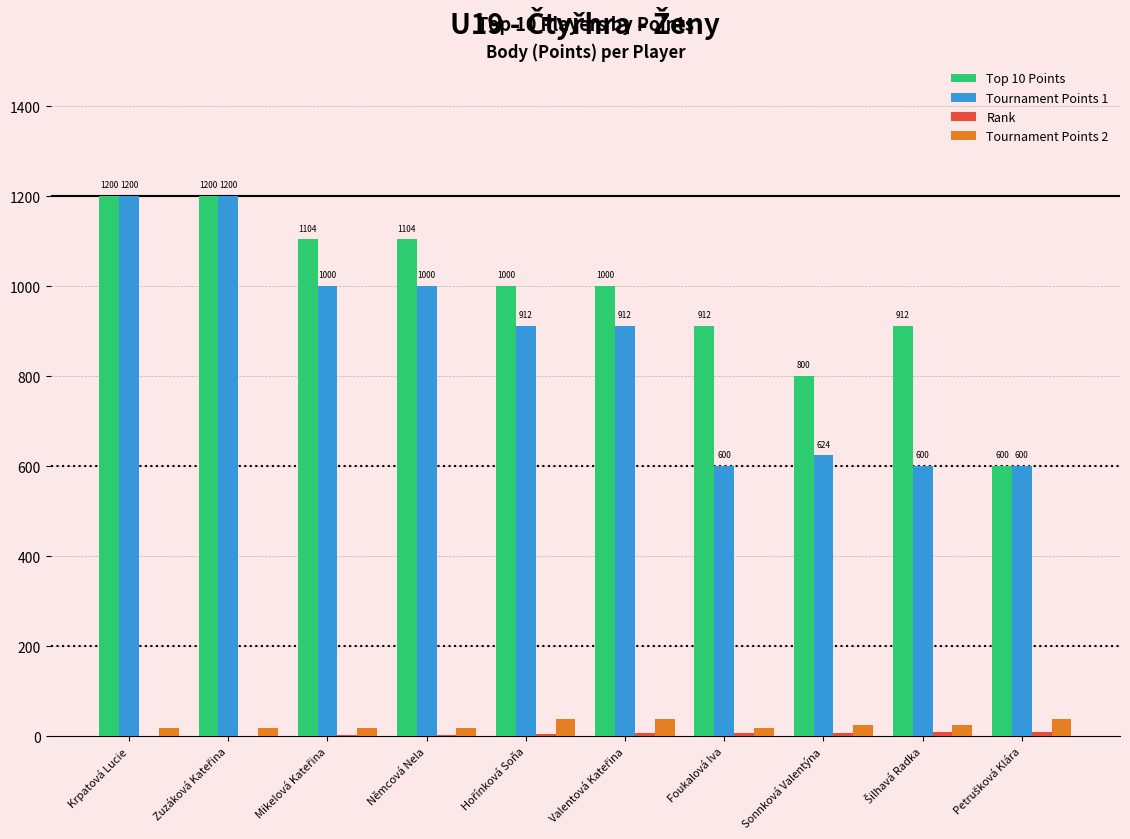

Is it true that Tournament Points 1 equals 173 at Foukalová Iva?

False